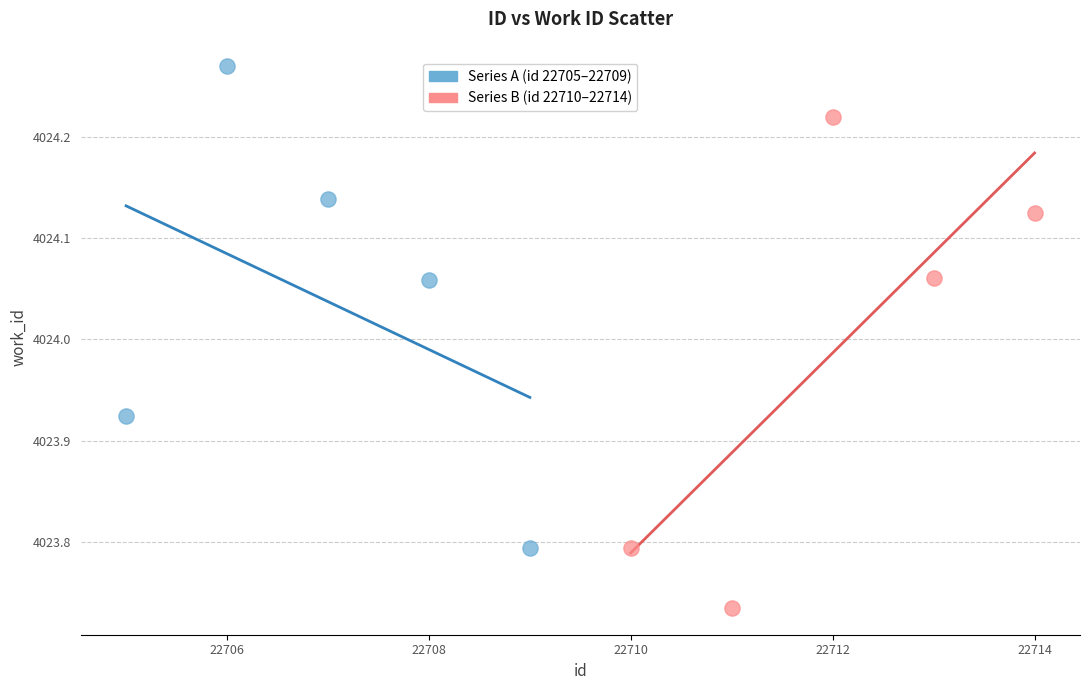

Which series reaches the maximum Y coordinate?

Series A (id 22705–22709)